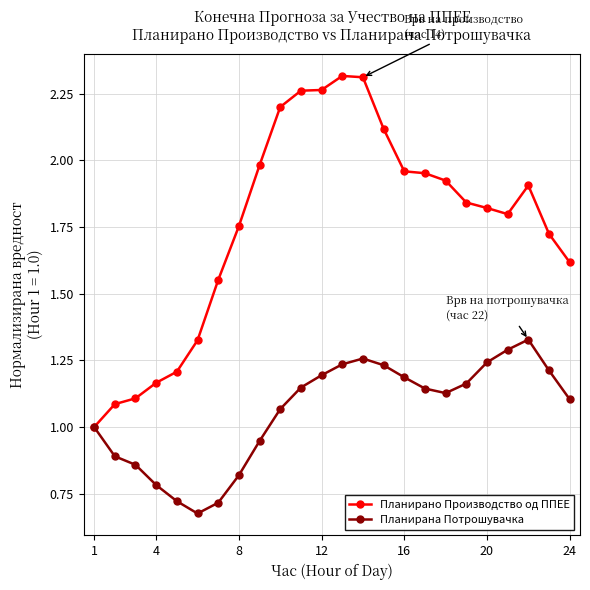

At how many categories does at least one series exceed 0?

24